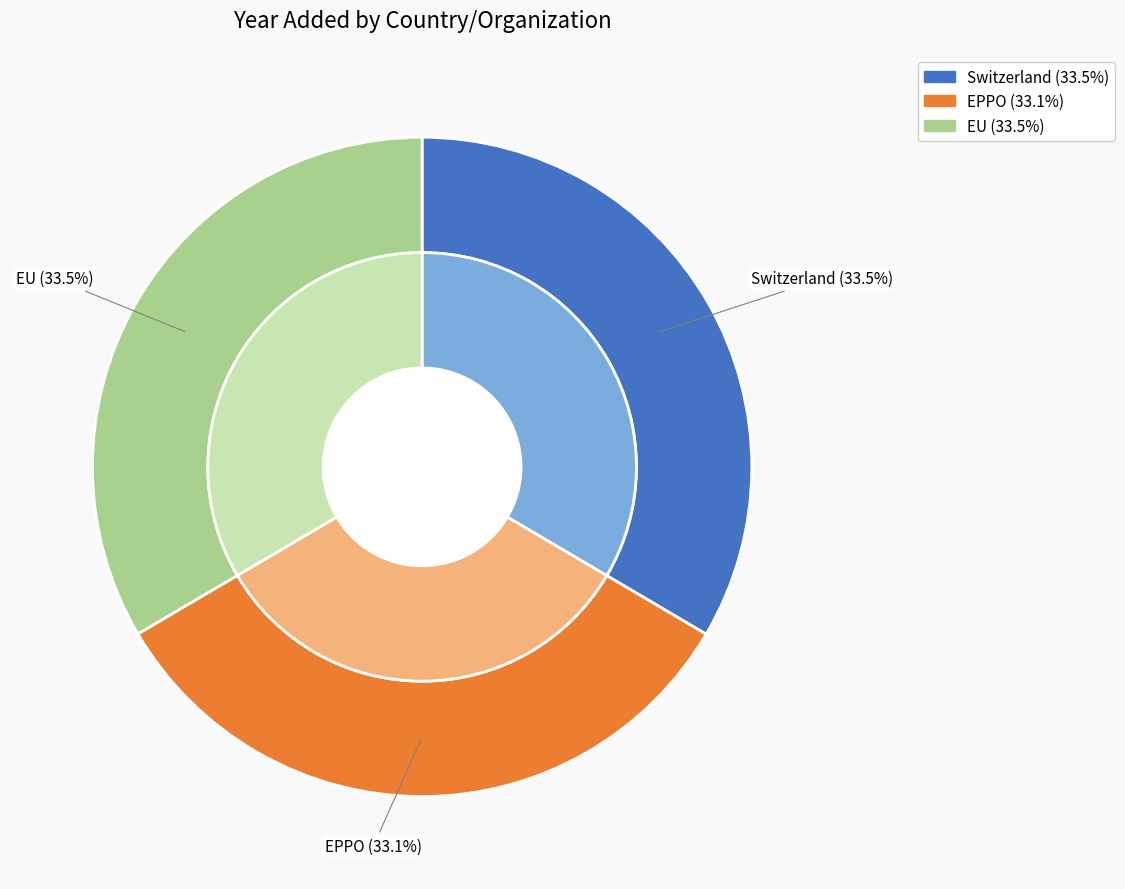

The EPPO slice represents 27% of the pie. True or false?

False